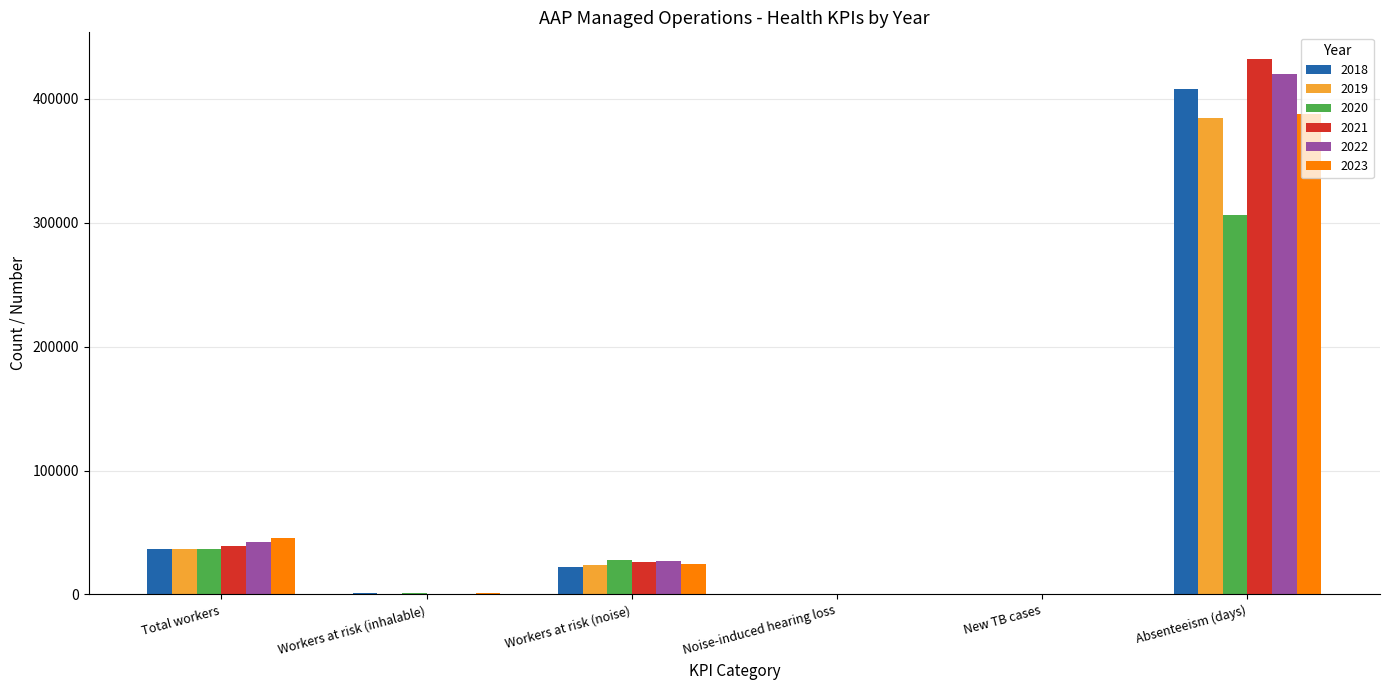

Is the value of 2020 at Noise-induced hearing loss greater than the value of 2021 at Workers at risk (noise)?

No